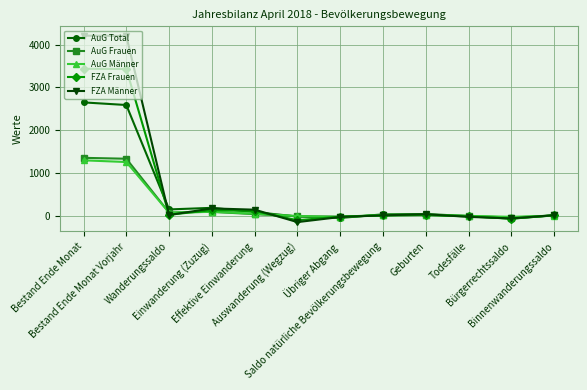

Which category has the lowest value across all series?

Auswanderung (Wegzug)